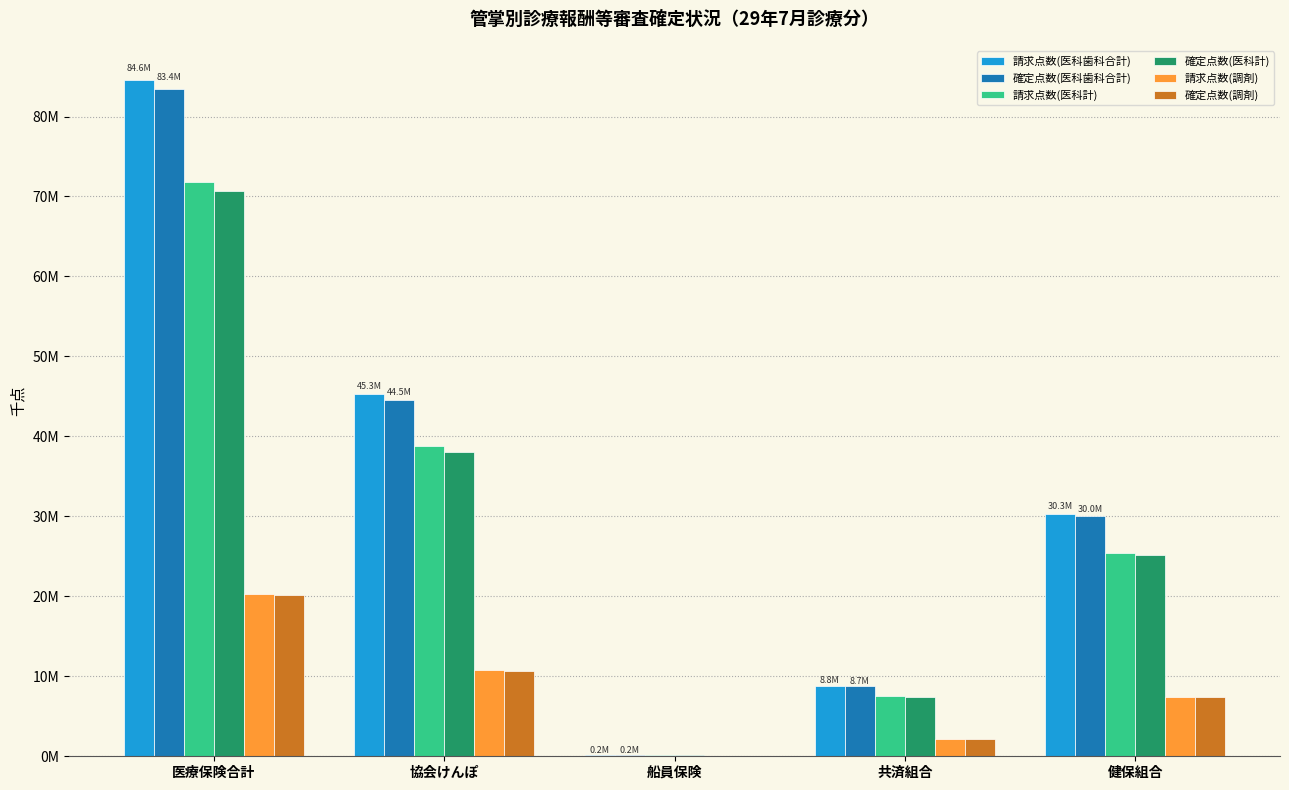

Which series has the largest range (max minus min)?

請求点数(医科歯科合計)